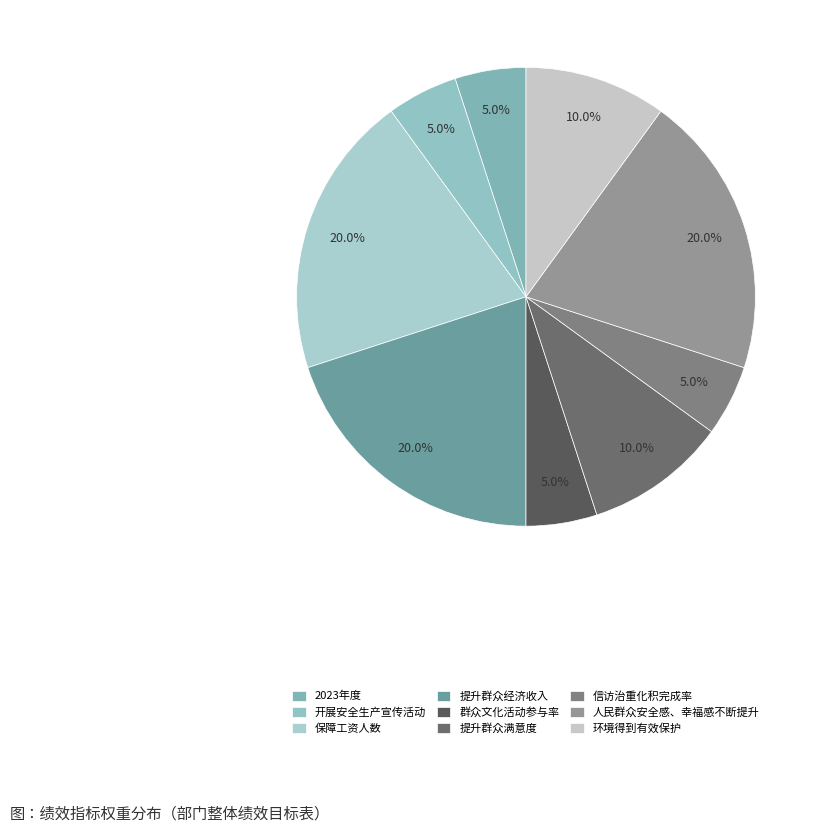

Does 群众文化活动参与率 account for over 50% of the chart?

No